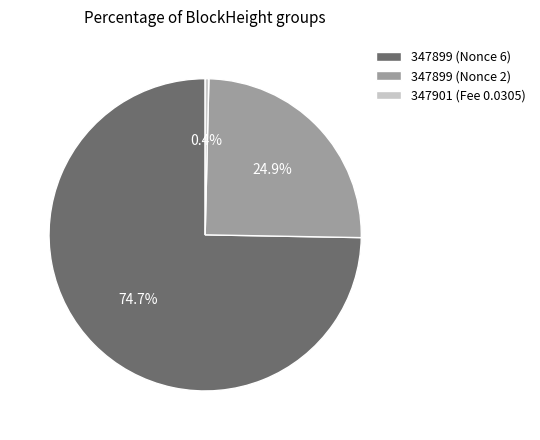

How many segments does this pie chart have?

3